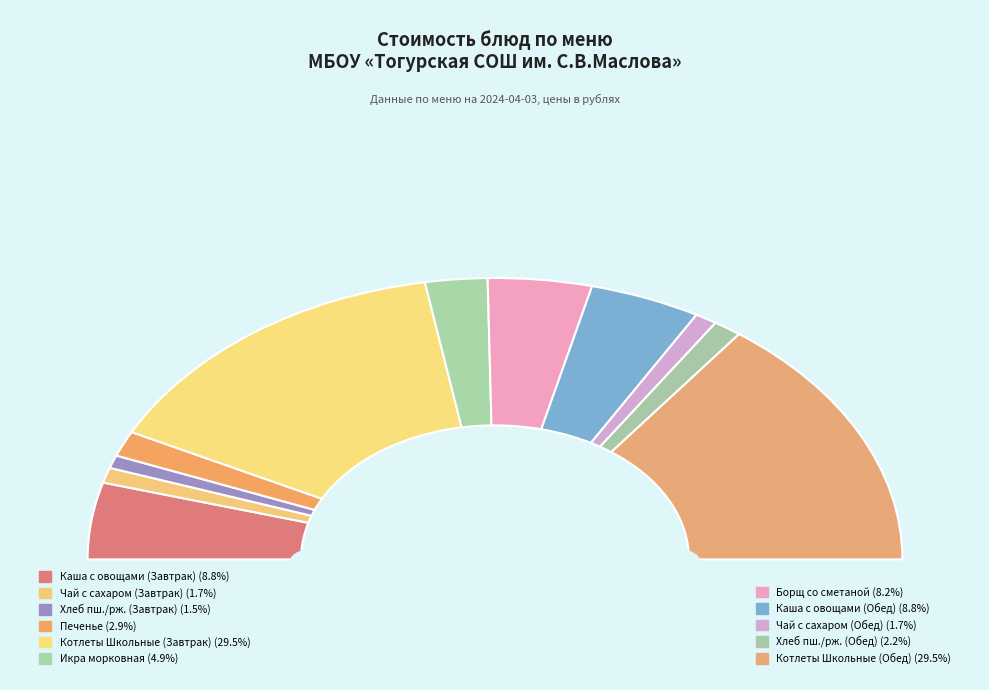

Rank the categories by value from highest to lowest.

Котлеты Школьные (Завтрак), Котлеты Школьные (Обед), Каша рассыпчатая с овощами (Завтрак), Каша рассыпчатая с овощами (Обед), Борщ с капустой и картофелем со сметаной, Икра морковная, Печенье, Хлеб пшеничный/ржано пшеничный (Обед), Чай с сахаром (Завтрак), Чай с сахаром (Обед), Хлеб пшеничный/ржано пшеничный (Завтрак)